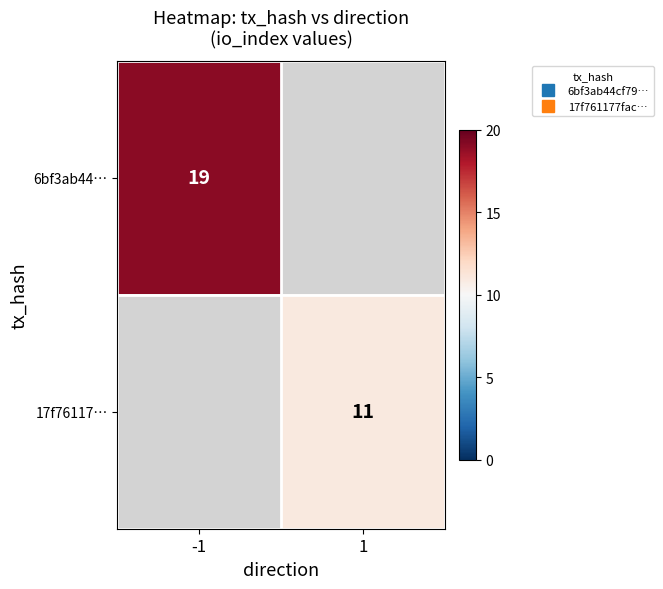

List the series in order of their peak value, highest first.

6bf3ab44…, 17f76117…